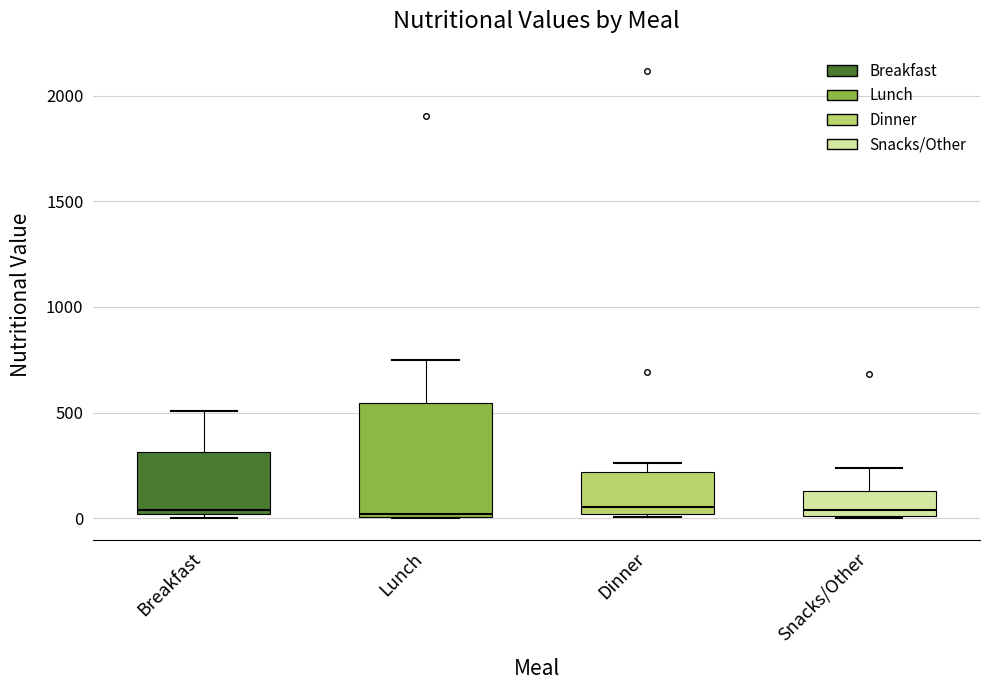

Comparing the boxes themselves (not the whiskers), which one is the tallest?

Lunch